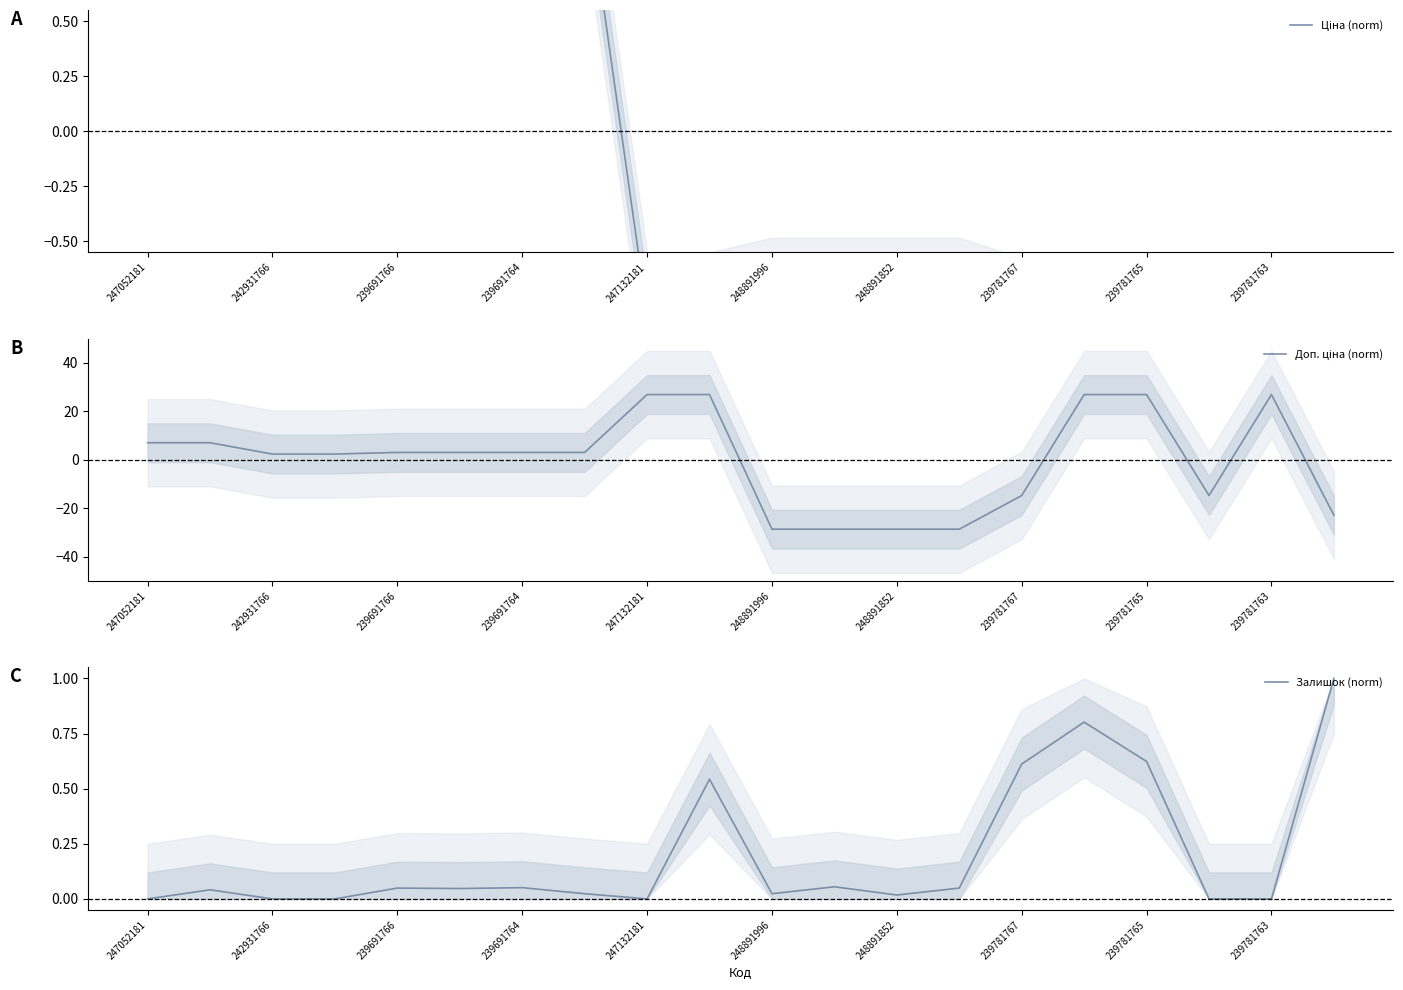

At which label is Залишок (norm) closest to 0?

247052181